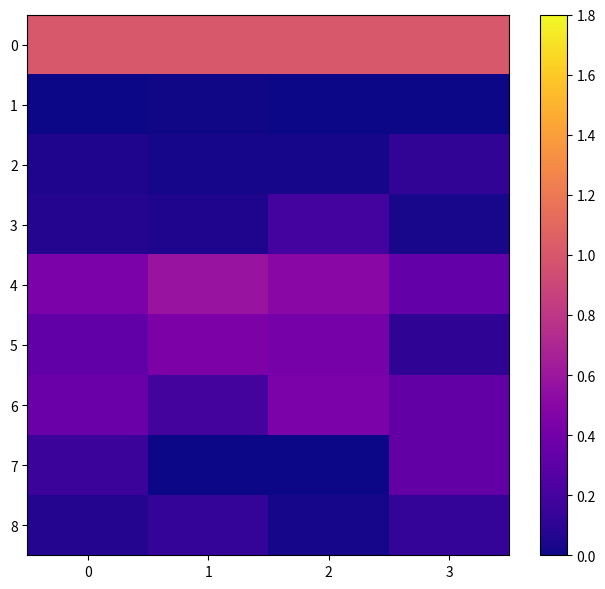

Count the number of data series in this chart.

9